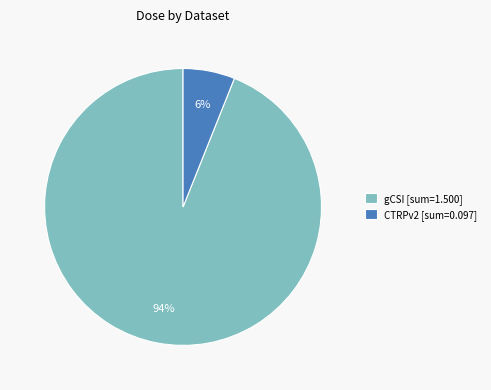

To the nearest percent, what is the difference between the gCSI [sum=1.500] and CTRPv2 [sum=0.097] slice percentages?

88%